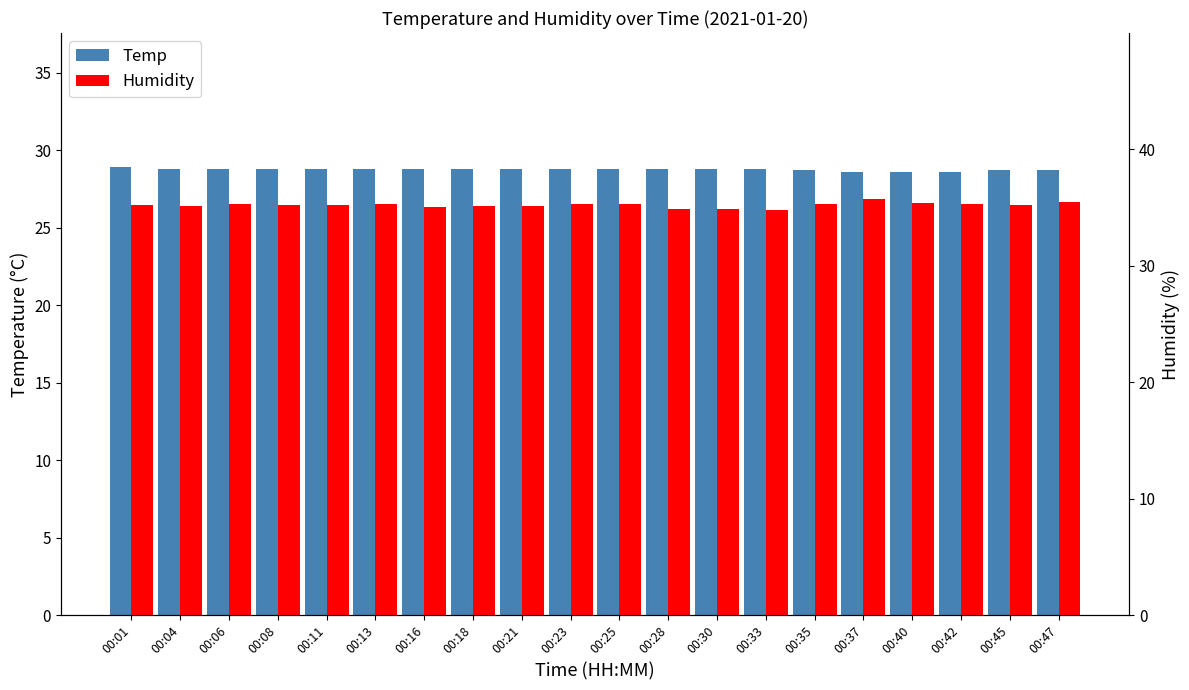

At which label does Humidity first exceed 35?

00:01